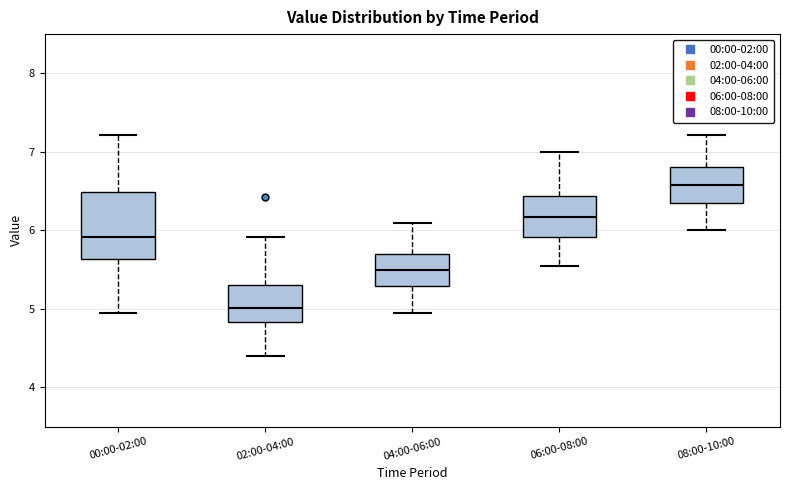

Which box's median line is the lowest?

02:00-04:00